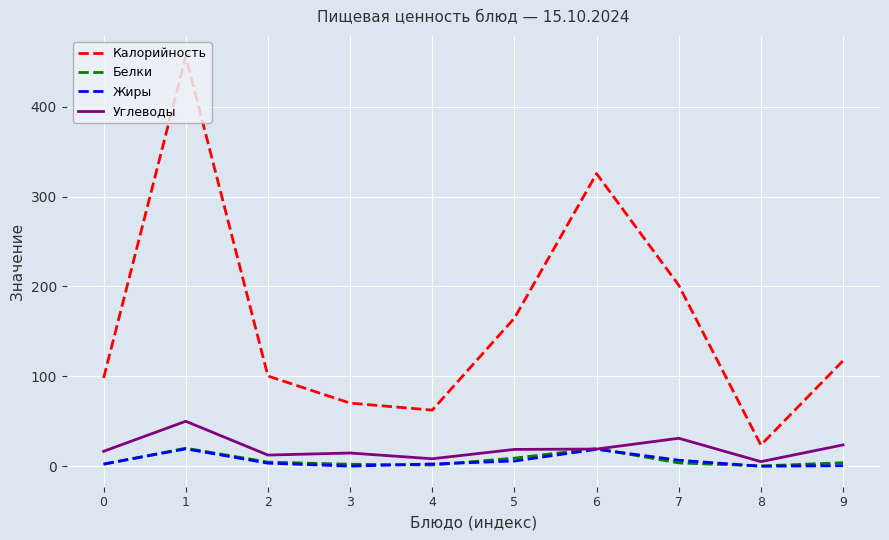

How many lines are shown in the chart?

4